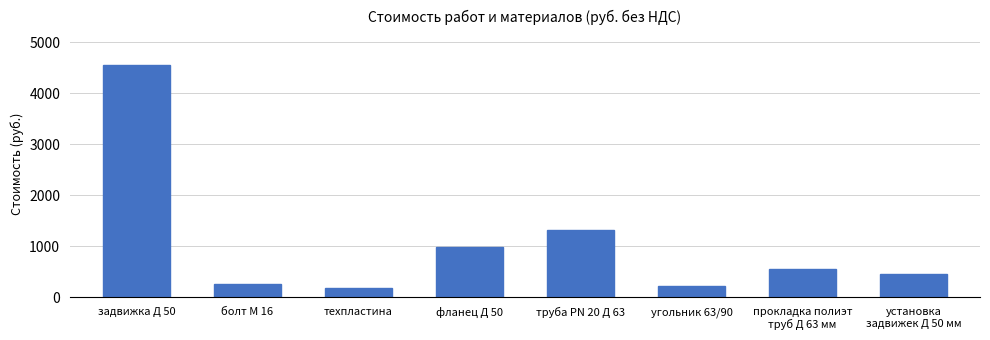

What is the change in value from болт М 16 to угольник 63/90?

-26.0